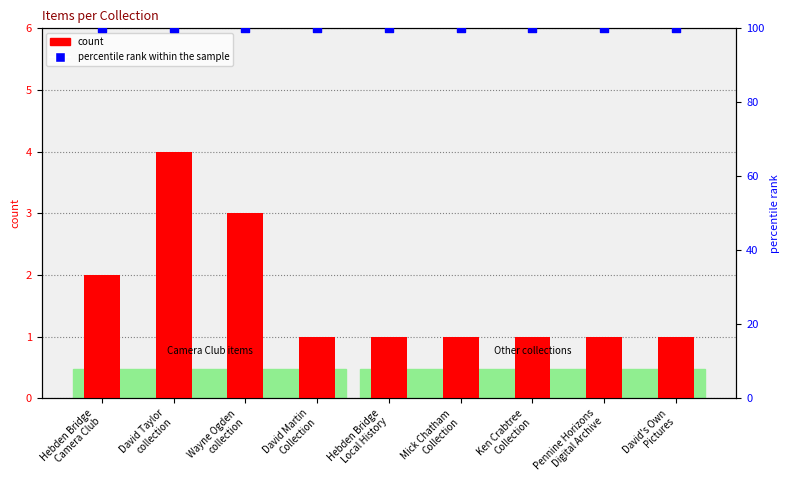

Which series has the largest total across all categories?

percentile rank within the sample